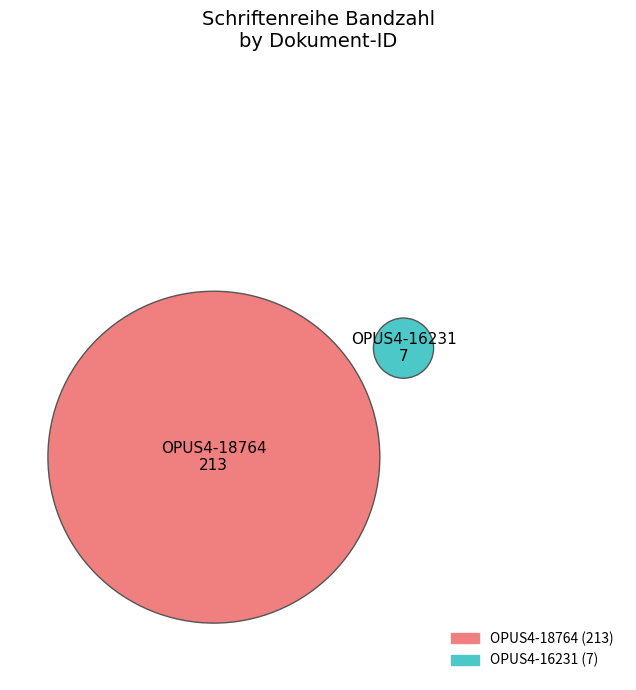

Which slice is the largest?

OPUS4-18764